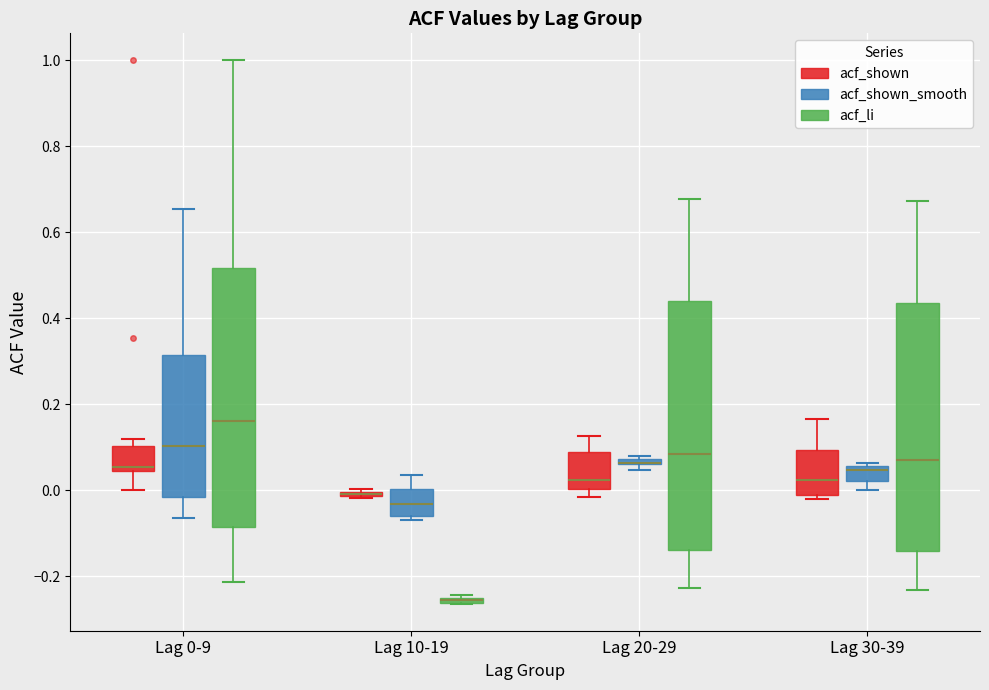

Which box is the tallest, from its lower edge to its upper edge?

Lag 0-9 (acf_li)